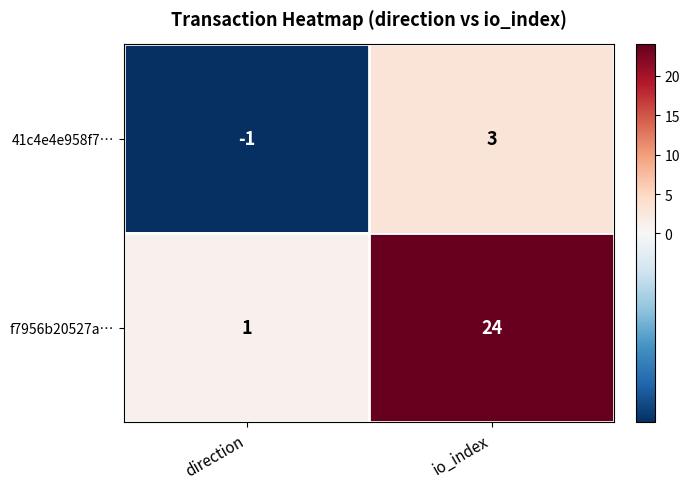

What is the difference between the f7956b20527a… values at io_index and direction?

23